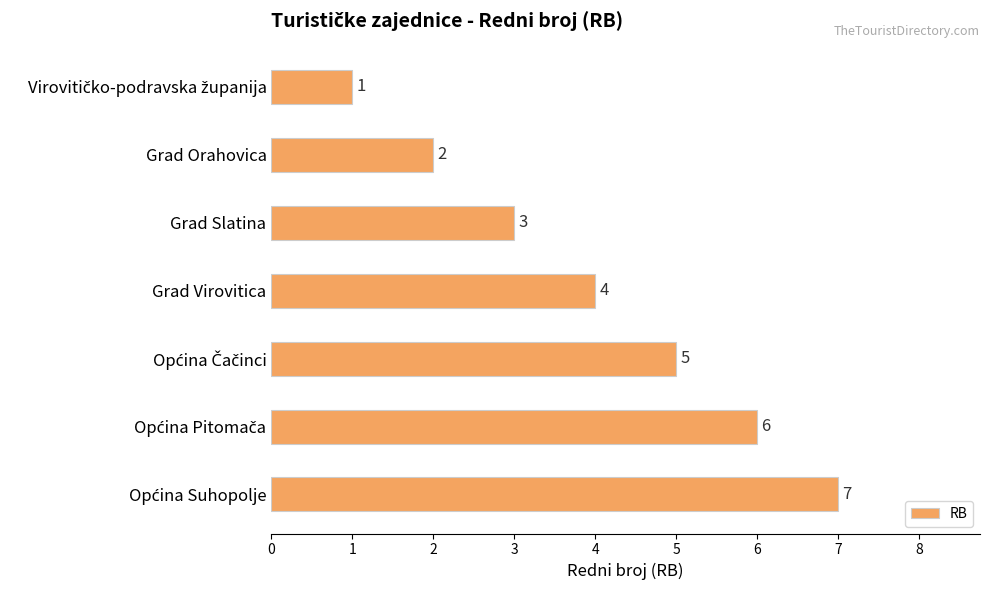

The value at Grad Orahovica is 0. True or false?

False